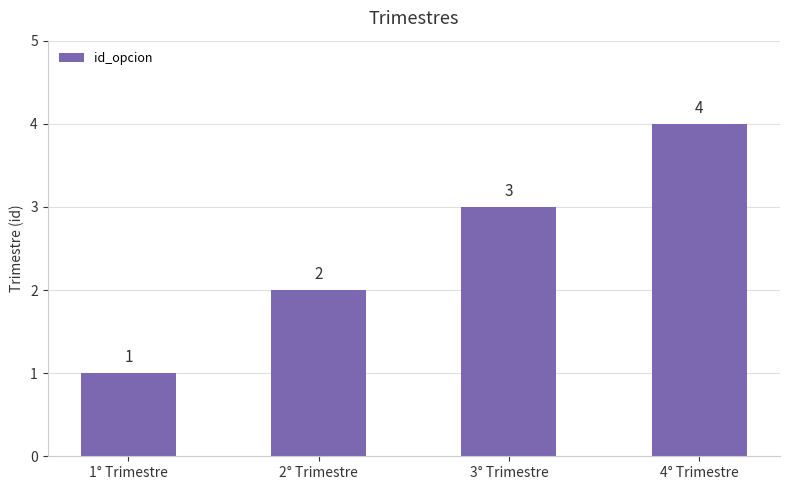

What is the maximum value shown in the chart?

4